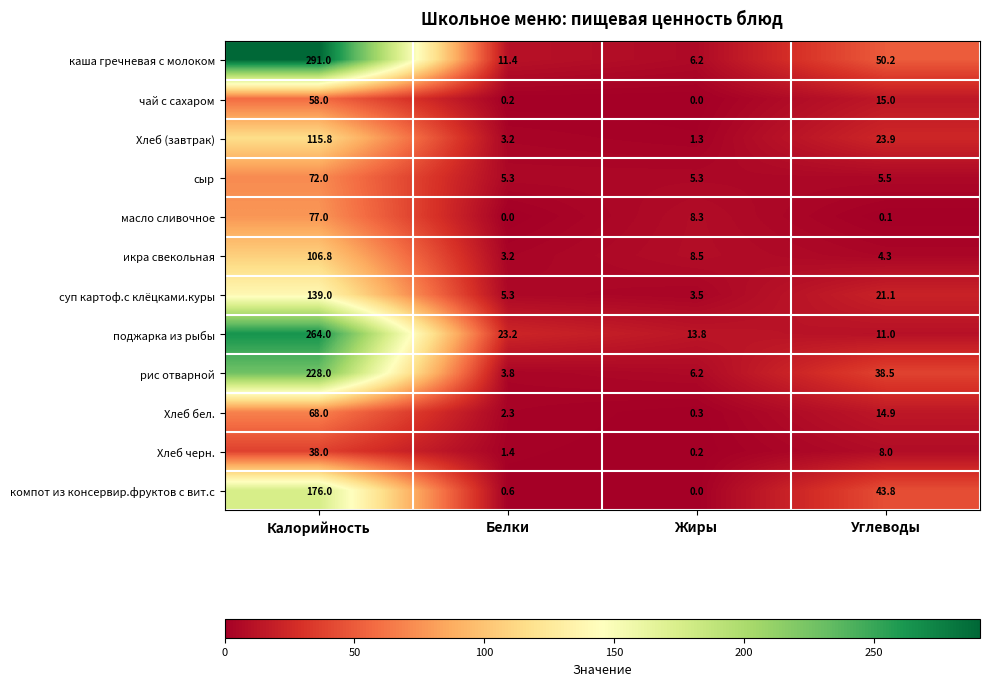

Which series has the largest total across all categories?

каша гречневая с молоком